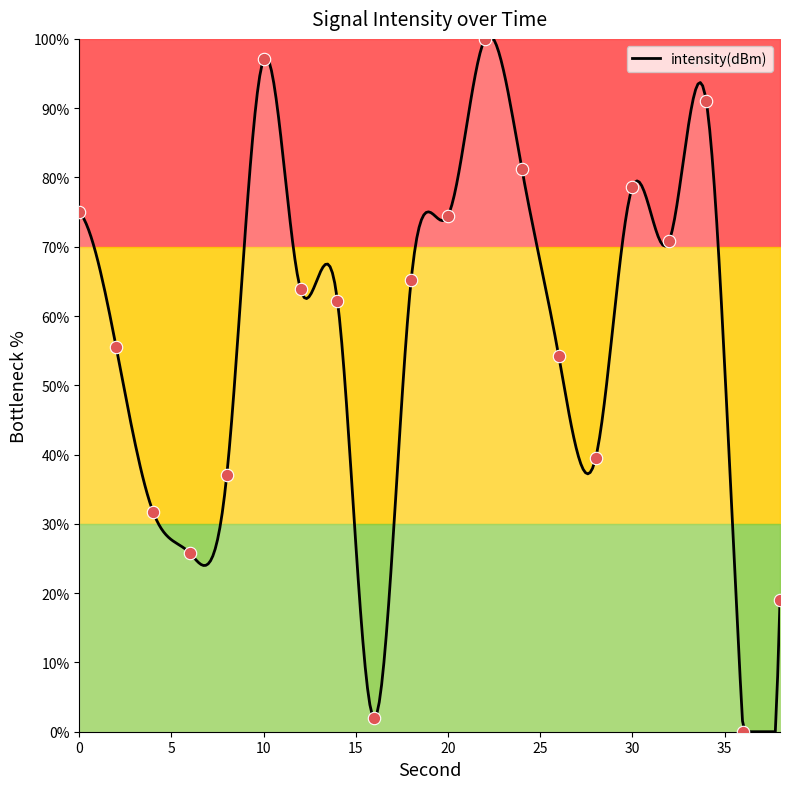

Approximately how many times larger is the value at 6 compared to 8?

0.7